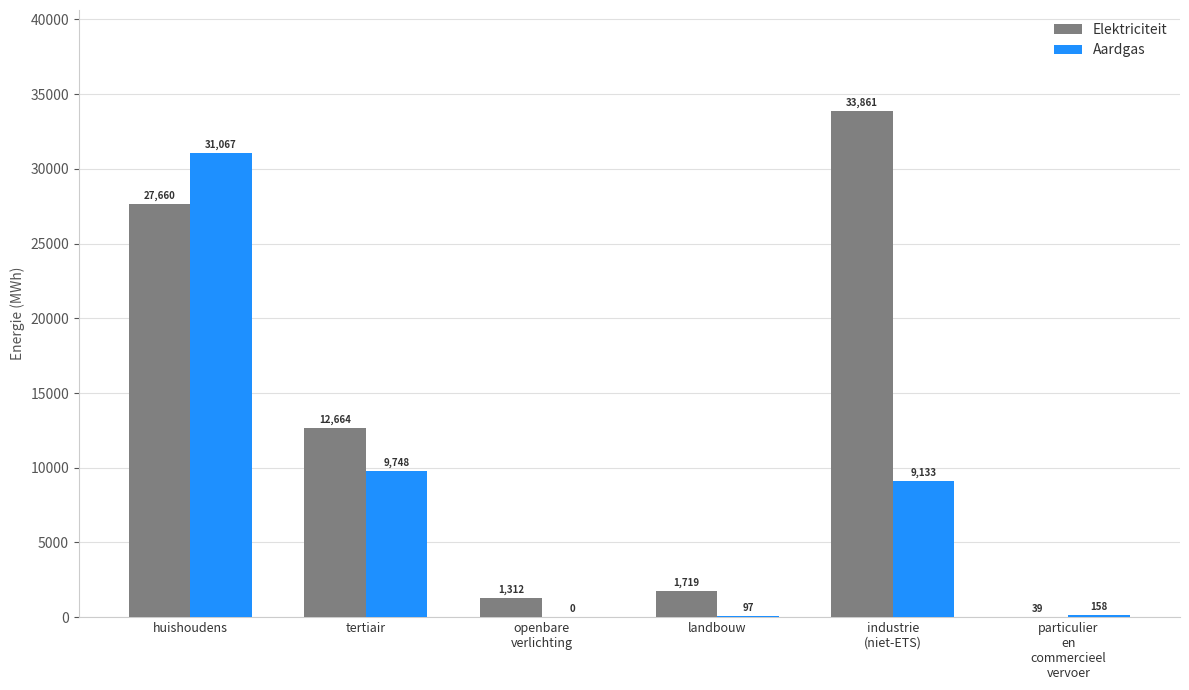

What is the maximum value shown in the chart?

33860.9